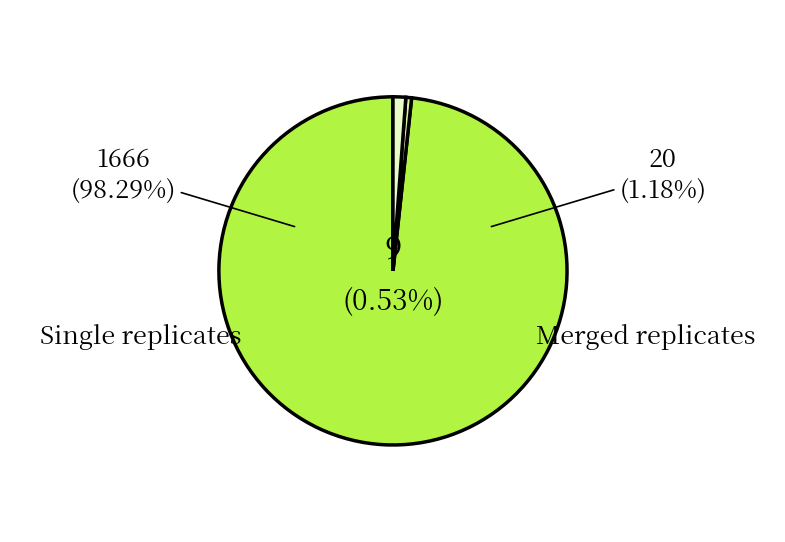

To the nearest percent, what is the difference between the largest and smallest slice percentages?

98%